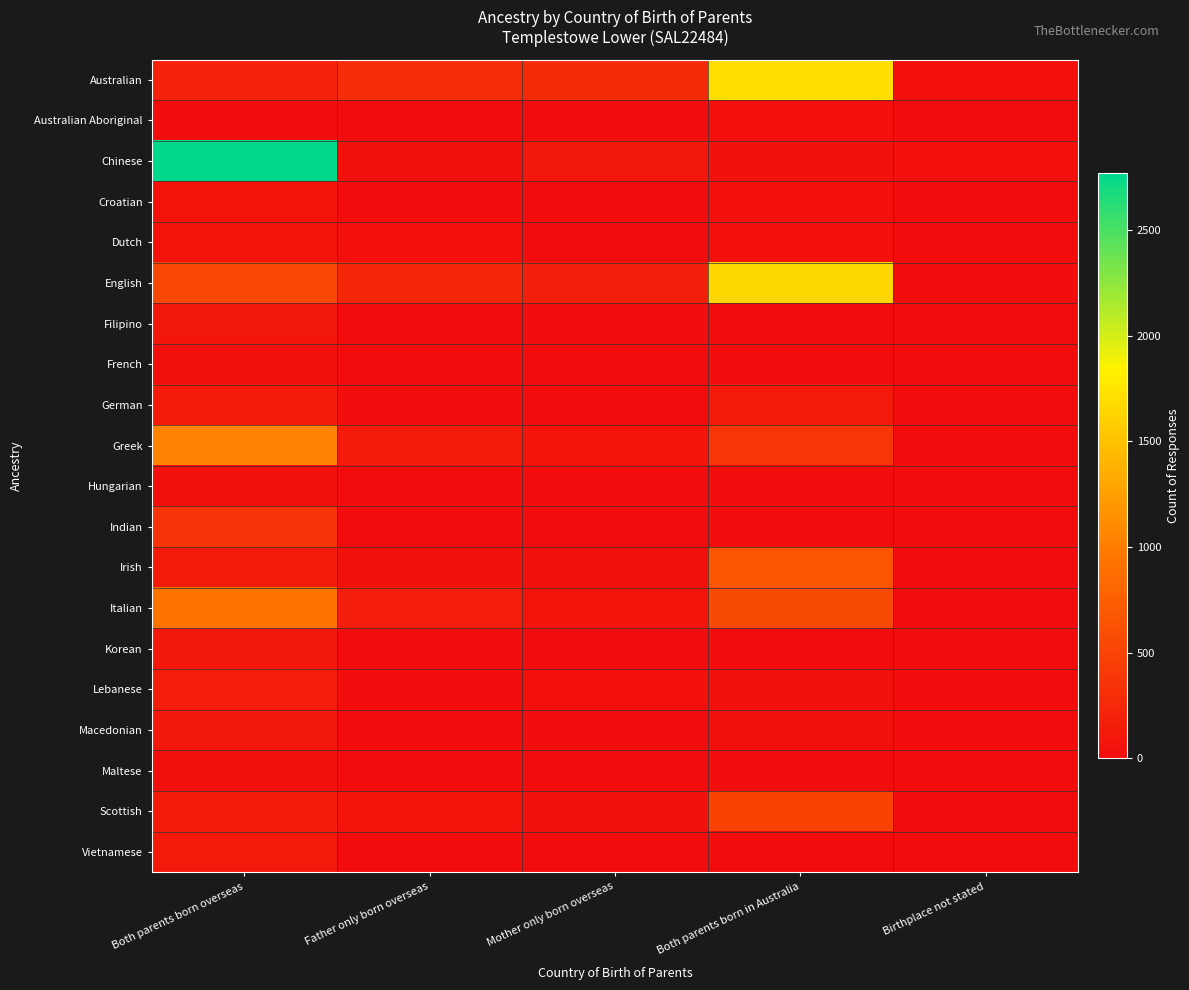

Reading left to right, what are all the values shown in this chart?

Australian: Both parents born overseas=199	Father only born overseas=288	Mother only born overseas=275	Both parents born in Australia=1699	Birthplace not stated=23
Australian Aboriginal: Both parents born overseas=0	Father only born overseas=0	Mother only born overseas=0	Both parents born in Australia=29	Birthplace not stated=0
Chinese: Both parents born overseas=2768	Father only born overseas=41	Mother only born overseas=92	Both parents born in Australia=53	Birthplace not stated=24
Croatian: Both parents born overseas=68	Father only born overseas=3	Mother only born overseas=3	Both parents born in Australia=24	Birthplace not stated=0
Dutch: Both parents born overseas=68	Father only born overseas=22	Mother only born overseas=5	Both parents born in Australia=32	Birthplace not stated=0
English: Both parents born overseas=534	Father only born overseas=245	Mother only born overseas=177	Both parents born in Australia=1649	Birthplace not stated=18
Filipino: Both parents born overseas=89	Father only born overseas=6	Mother only born overseas=20	Both parents born in Australia=7	Birthplace not stated=0
French: Both parents born overseas=42	Father only born overseas=3	Mother only born overseas=0	Both parents born in Australia=10	Birthplace not stated=0
German: Both parents born overseas=133	Father only born overseas=20	Mother only born overseas=14	Both parents born in Australia=125	Birthplace not stated=0
Greek: Both parents born overseas=1040	Father only born overseas=140	Mother only born overseas=86	Both parents born in Australia=378	Birthplace not stated=13
Hungarian: Both parents born overseas=39	Father only born overseas=0	Mother only born overseas=0	Both parents born in Australia=12	Birthplace not stated=0
Indian: Both parents born overseas=353	Father only born overseas=7	Mother only born overseas=11	Both parents born in Australia=7	Birthplace not stated=0
Irish: Both parents born overseas=118	Father only born overseas=51	Mother only born overseas=38	Both parents born in Australia=646	Birthplace not stated=5
Italian: Both parents born overseas=920	Father only born overseas=144	Mother only born overseas=69	Both parents born in Australia=562	Birthplace not stated=10
Korean: Both parents born overseas=105	Father only born overseas=0	Mother only born overseas=0	Both parents born in Australia=0	Birthplace not stated=0
Lebanese: Both parents born overseas=145	Father only born overseas=13	Mother only born overseas=24	Both parents born in Australia=33	Birthplace not stated=5
Macedonian: Both parents born overseas=104	Father only born overseas=14	Mother only born overseas=17	Both parents born in Australia=35	Birthplace not stated=4
Maltese: Both parents born overseas=40	Father only born overseas=7	Mother only born overseas=5	Both parents born in Australia=17	Birthplace not stated=0
Scottish: Both parents born overseas=118	Father only born overseas=63	Mother only born overseas=42	Both parents born in Australia=497	Birthplace not stated=0
Vietnamese: Both parents born overseas=126	Father only born overseas=0	Mother only born overseas=12	Both parents born in Australia=11	Birthplace not stated=0